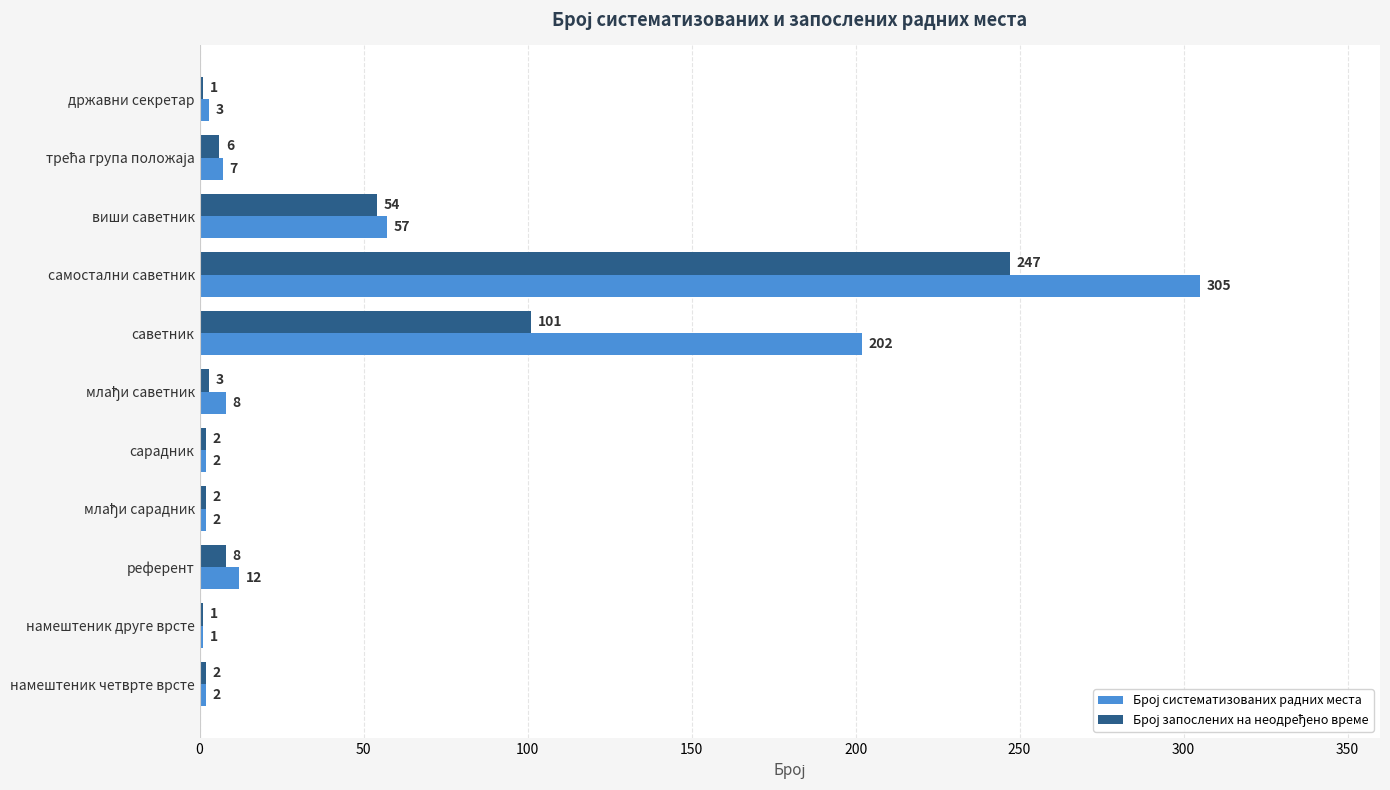

Which label corresponds to the largest value in the chart?

самостални саветник